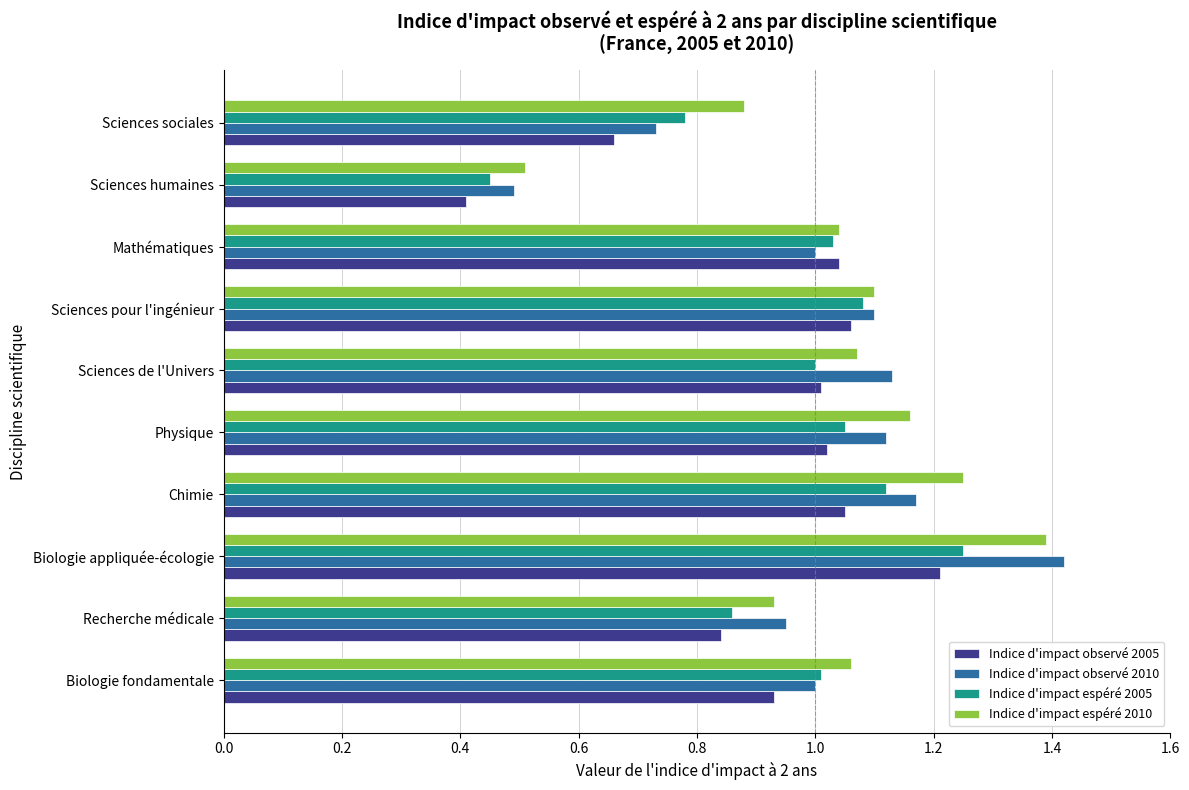

The value of Indice d'impact observé 2005 at Chimie is 0.4. True or false?

False